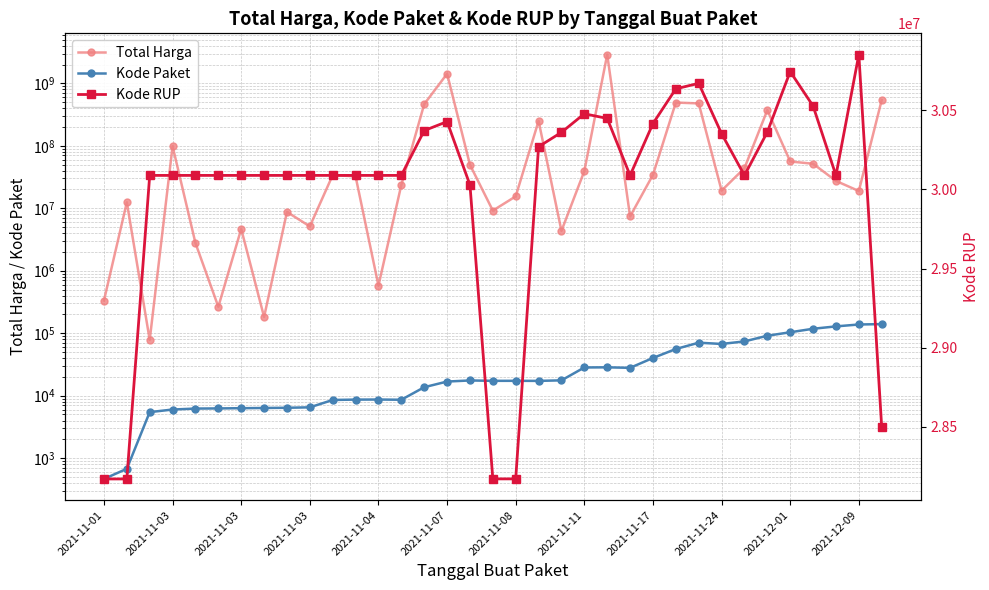

True or false: Kode Paket and Total Harga cross at least once.

False